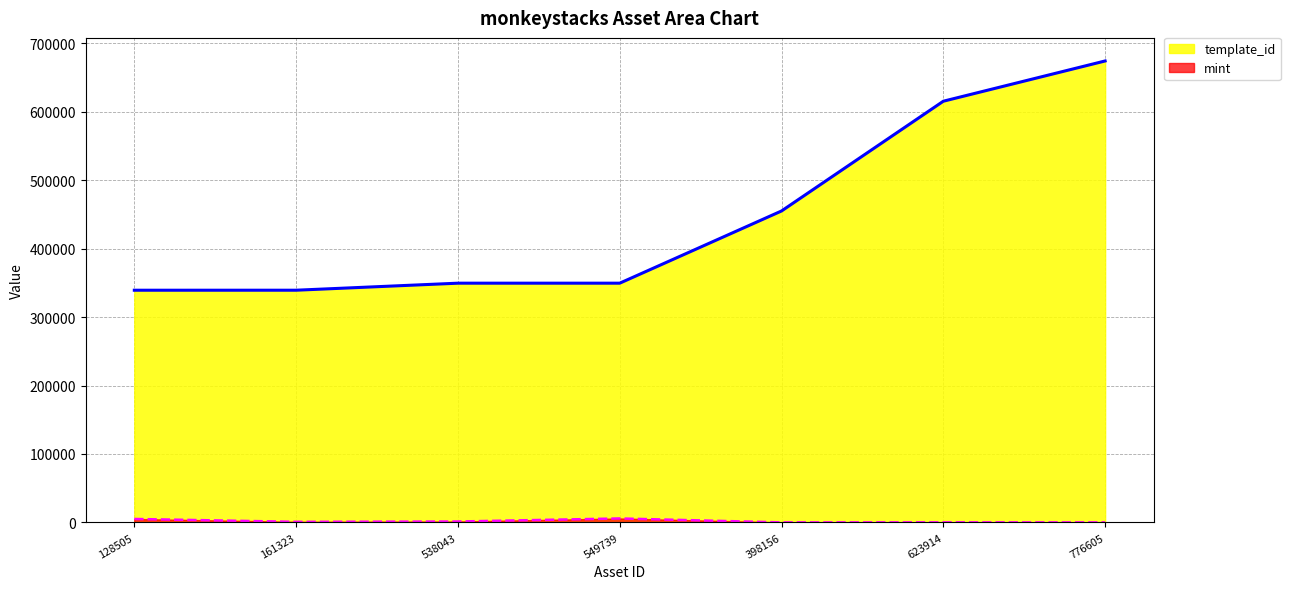

What is the smallest value displayed?

69